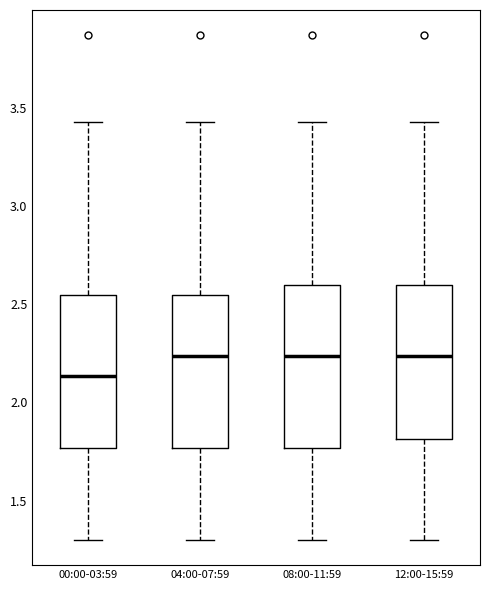

Where is the upper edge of the box for 12:00-15:59 on the y-axis? The values are not printed on the chart, so give them approximately, as read against the axis.

2.60